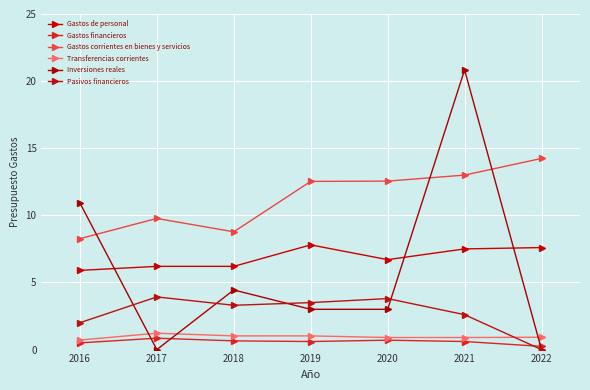

Which series has the largest total across all categories?

Gastos corrientes en bienes y servicios